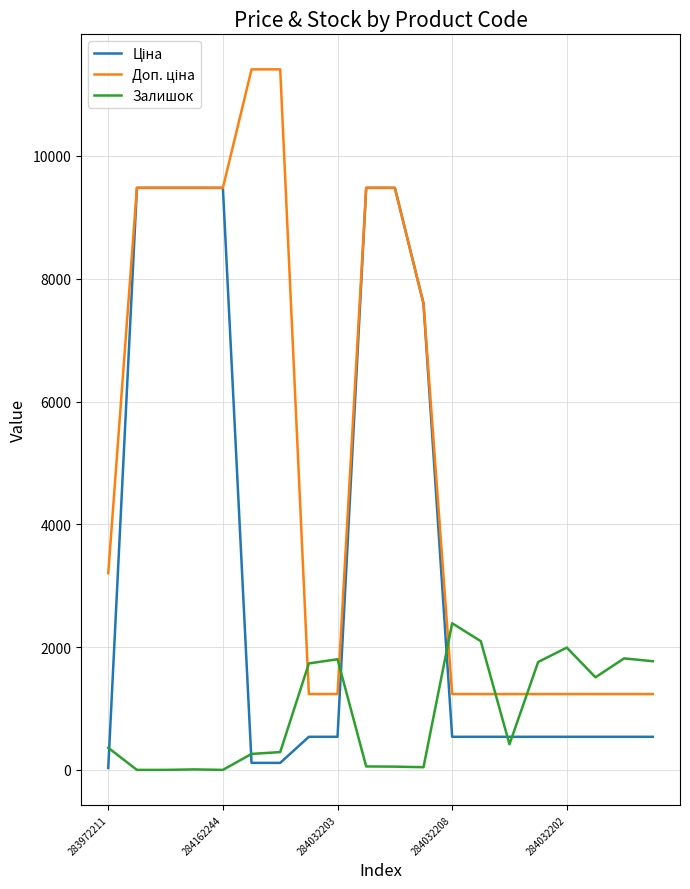

What is the maximum value for Залишок?

2388.0